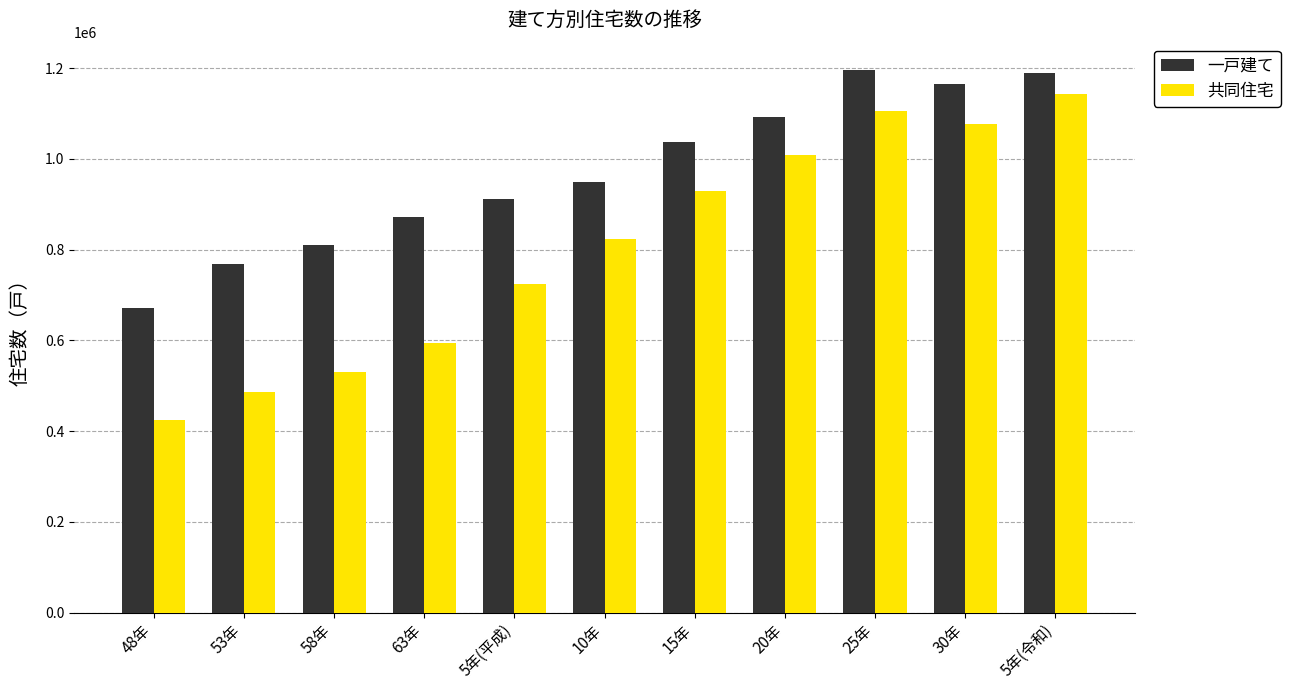

What is the lowest value of the 一戸建て series?

672200